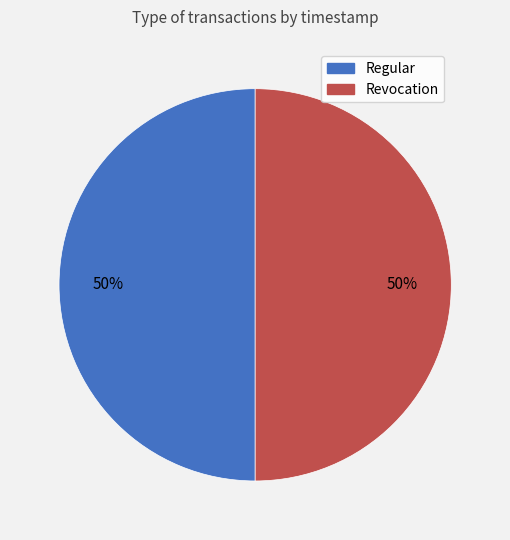

To the nearest percent, what percentage of the pie is Regular?

50%